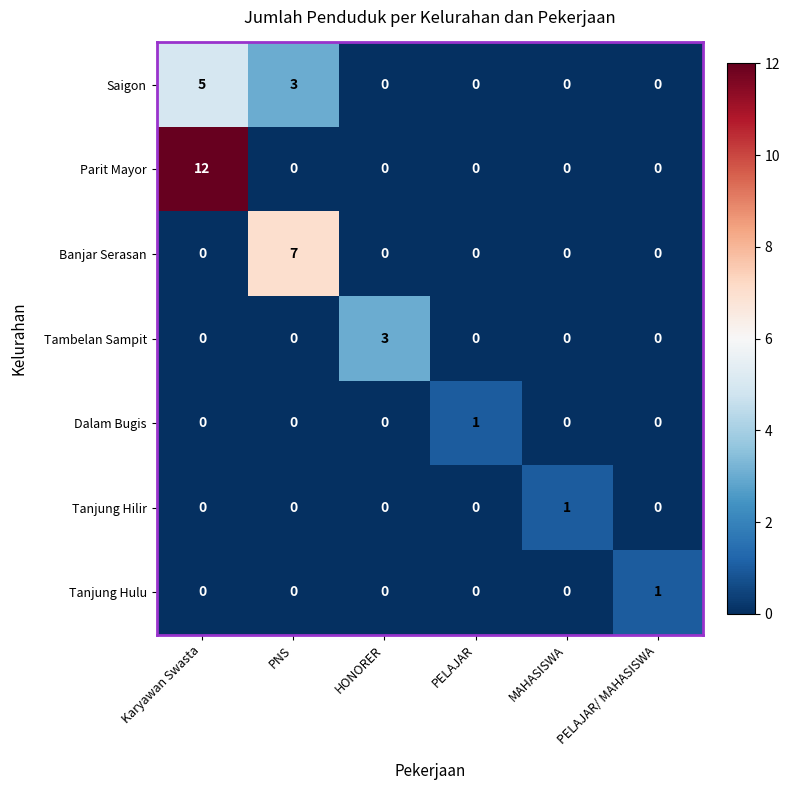

How many Dalam Bugis values are between 0 and 1?

6